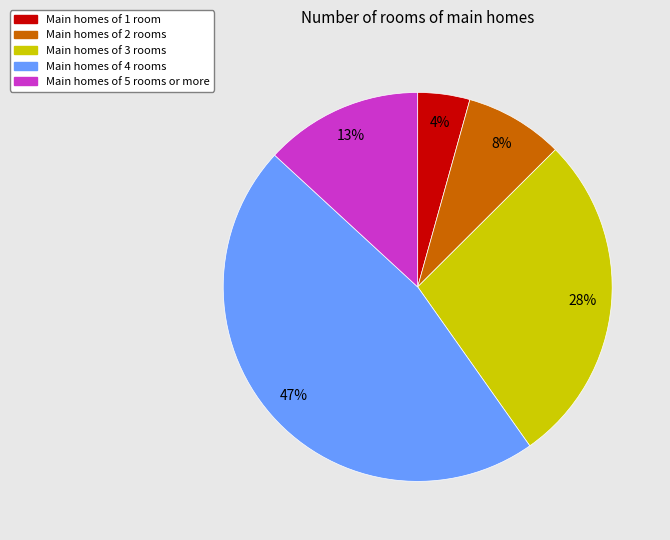

Is there any slice that represents more than half of the pie?

No